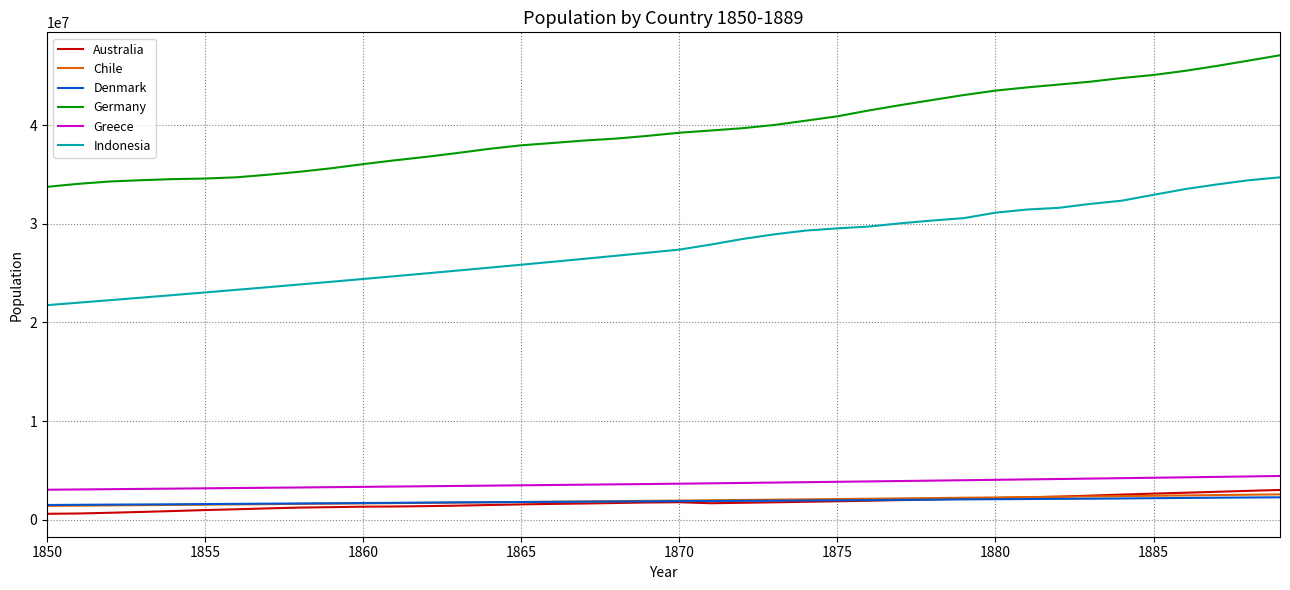

True or false: Indonesia and Greece cross at least once.

False